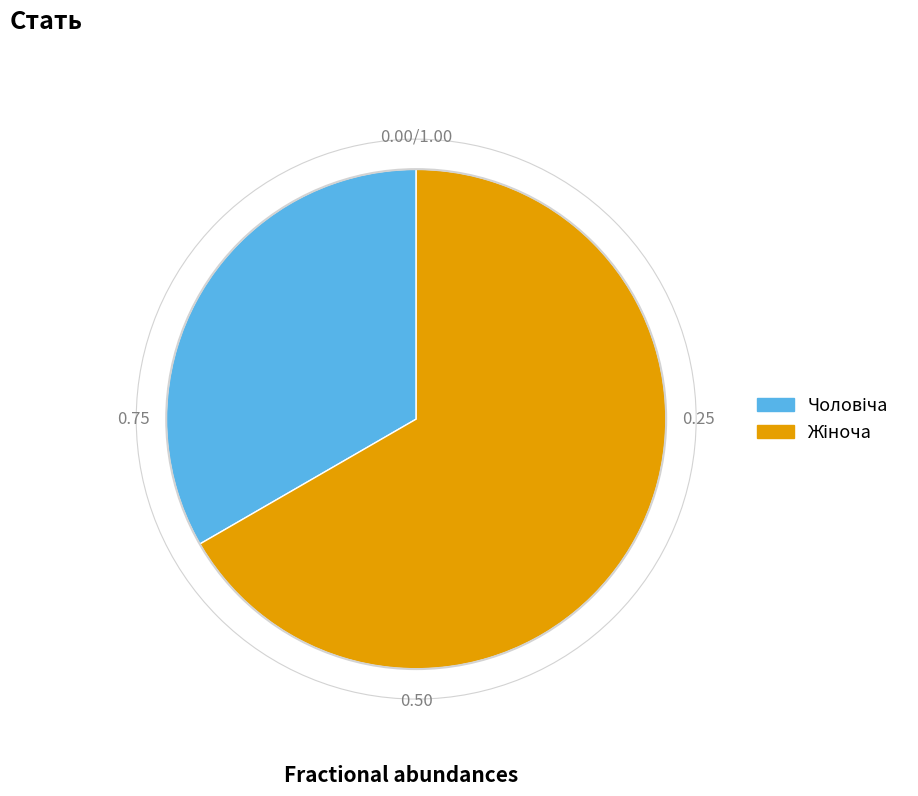

Is there a majority slice in this chart?

Yes